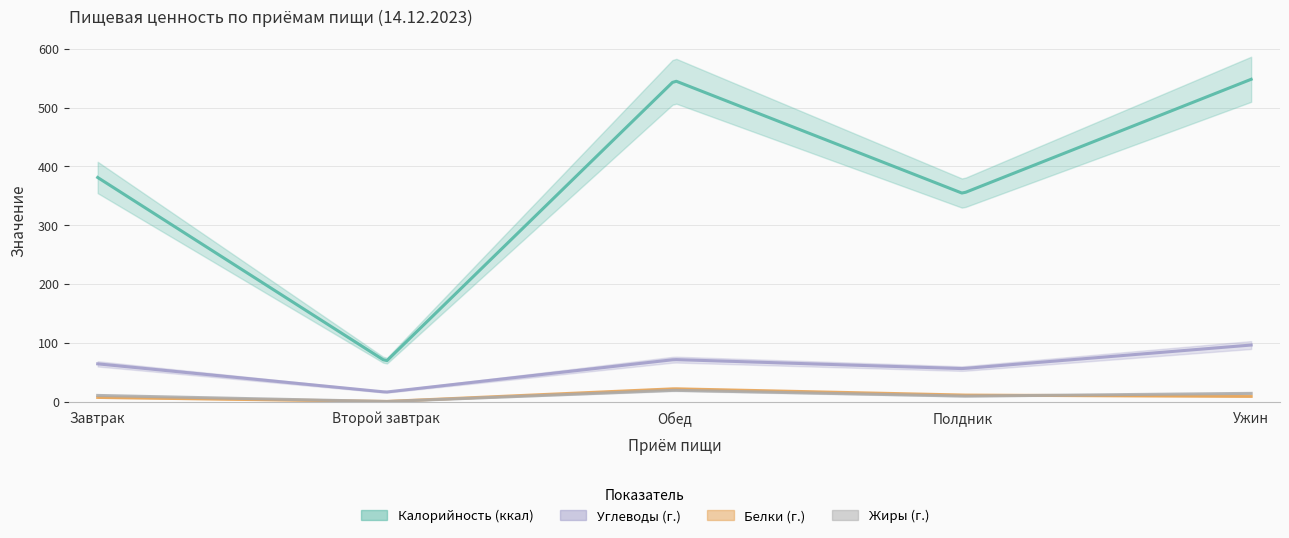

Rank the series by their maximum value, from highest to lowest.

Калорийность (ккал), Углеводы (г.), Белки (г.), Жиры (г.)